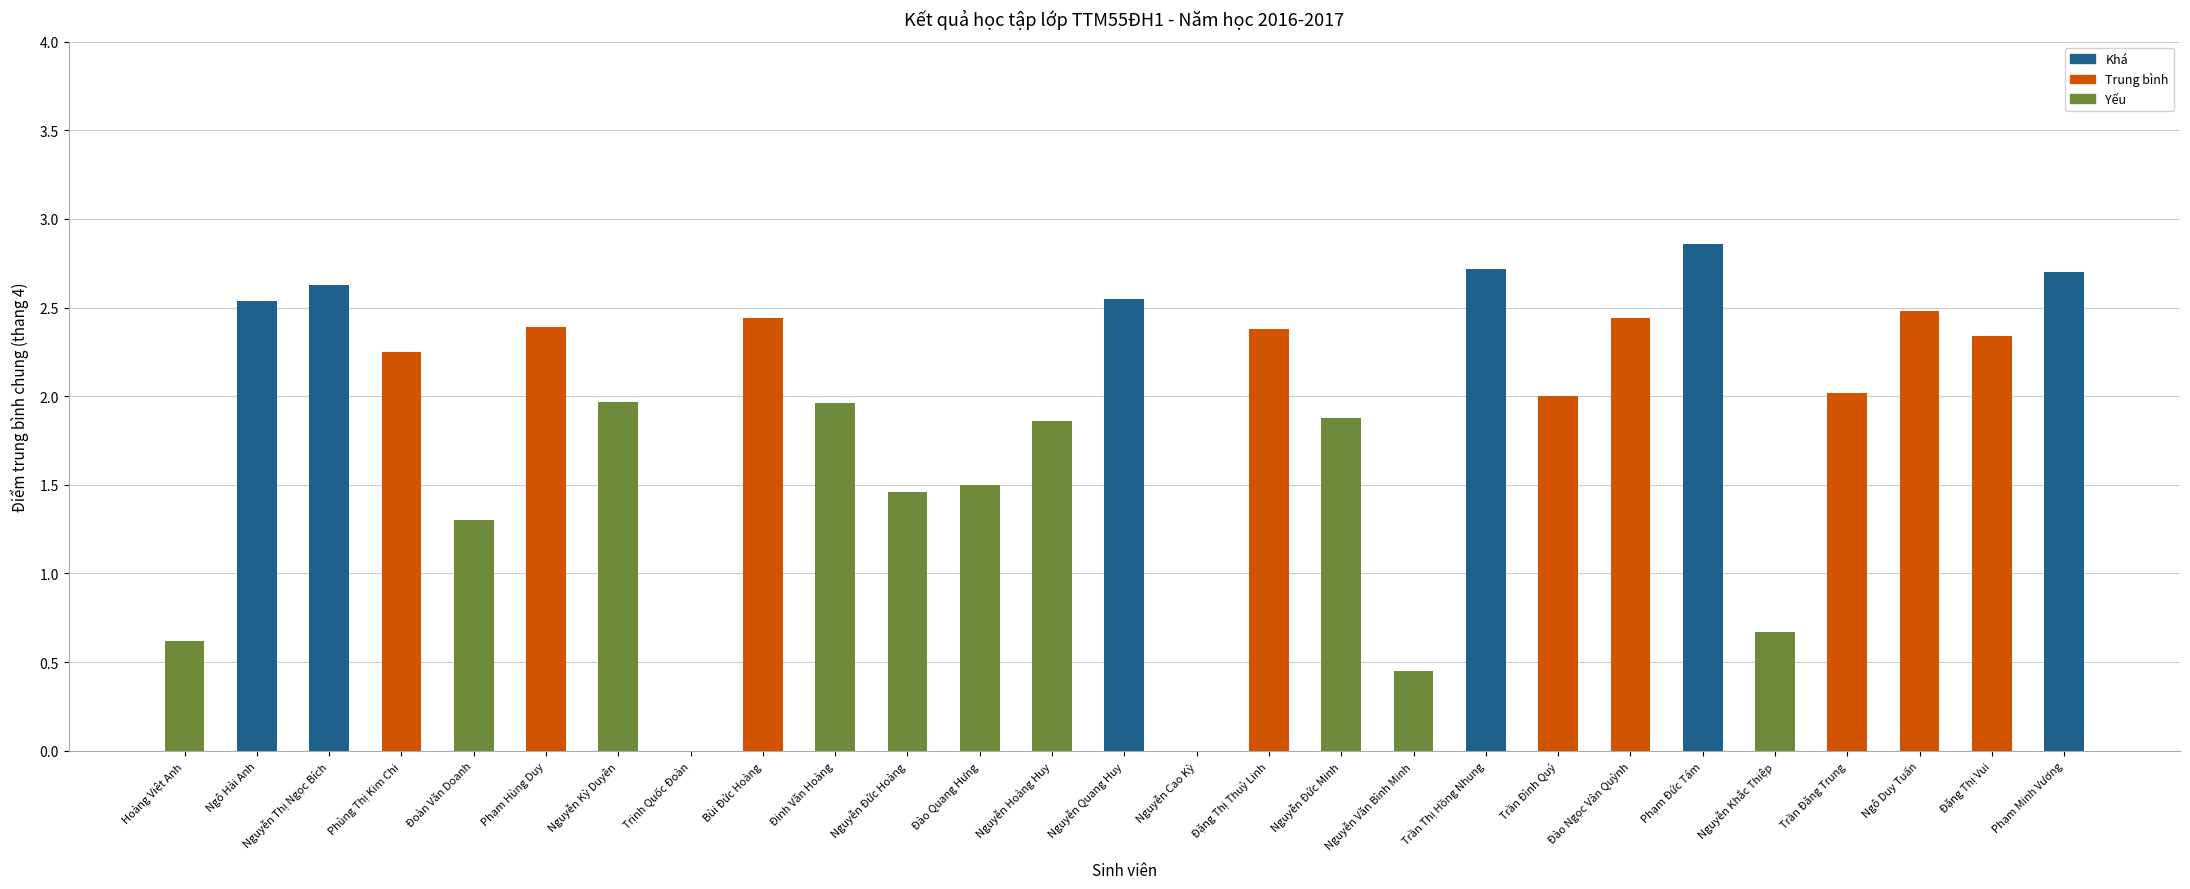

True or false: the data shows 2.7 at Trần Đình Quý.

False